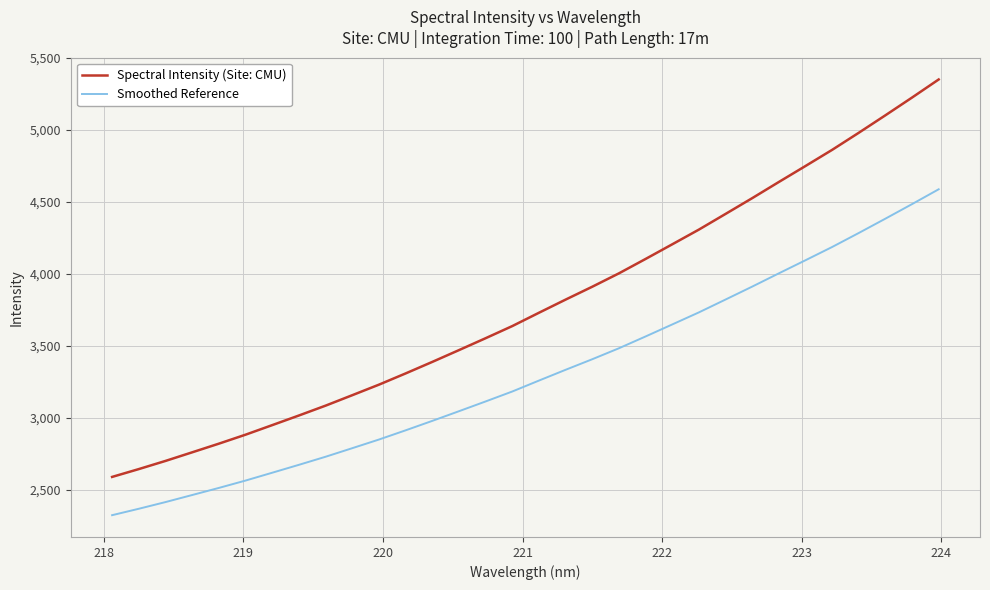

What is the difference between the second highest and minimum values in the Spectral Intensity (Site: CMU) series?

2635.6